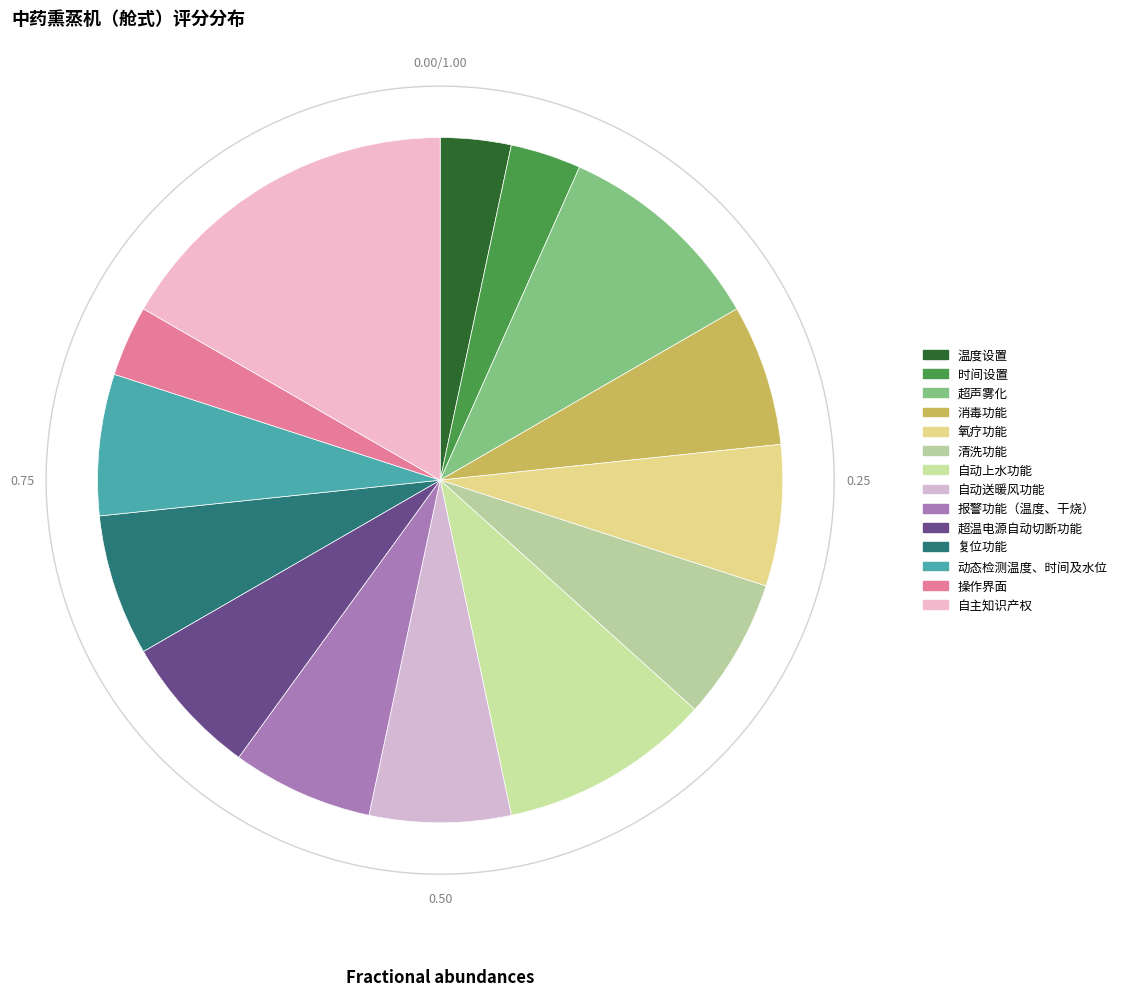

Does 时间设置 represent more than half of the total?

No